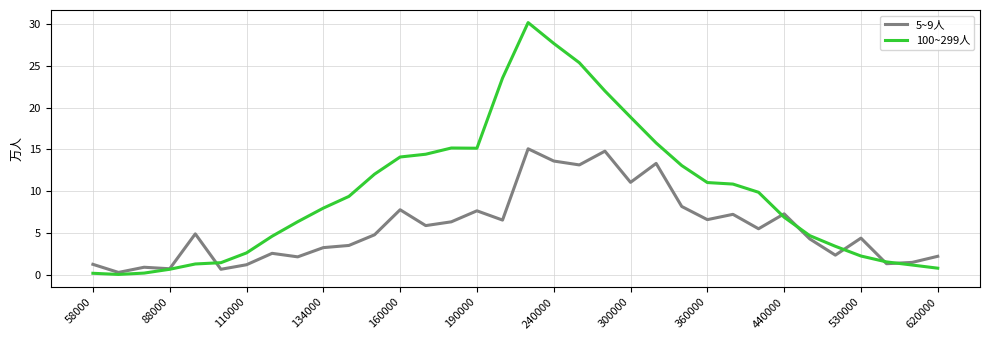

Rank the series by their average value, from highest to lowest.

100~299人, 5~9人